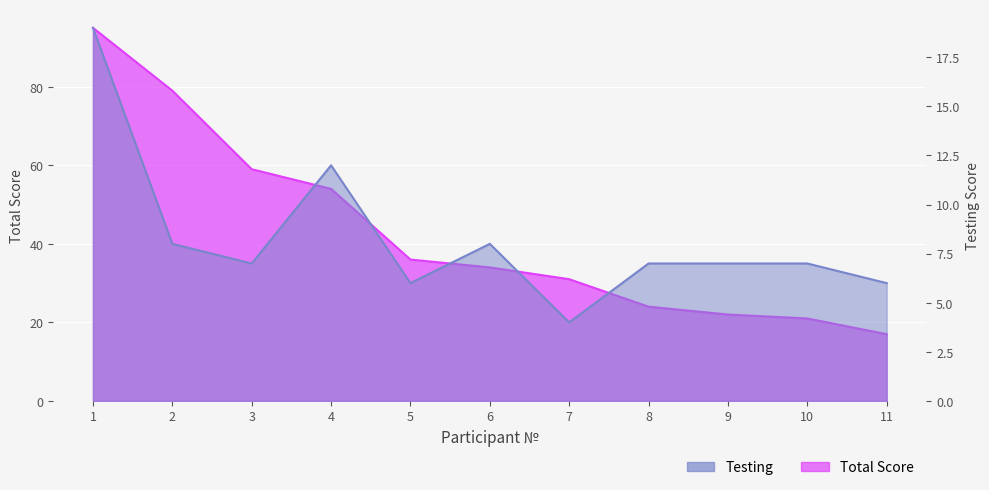

List the series in order of their overall mean, lowest first.

Testing, Total Score